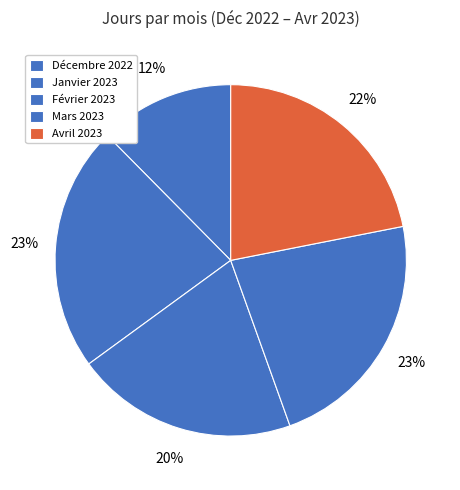

The Février 2023 slice represents 10% of the pie. True or false?

False